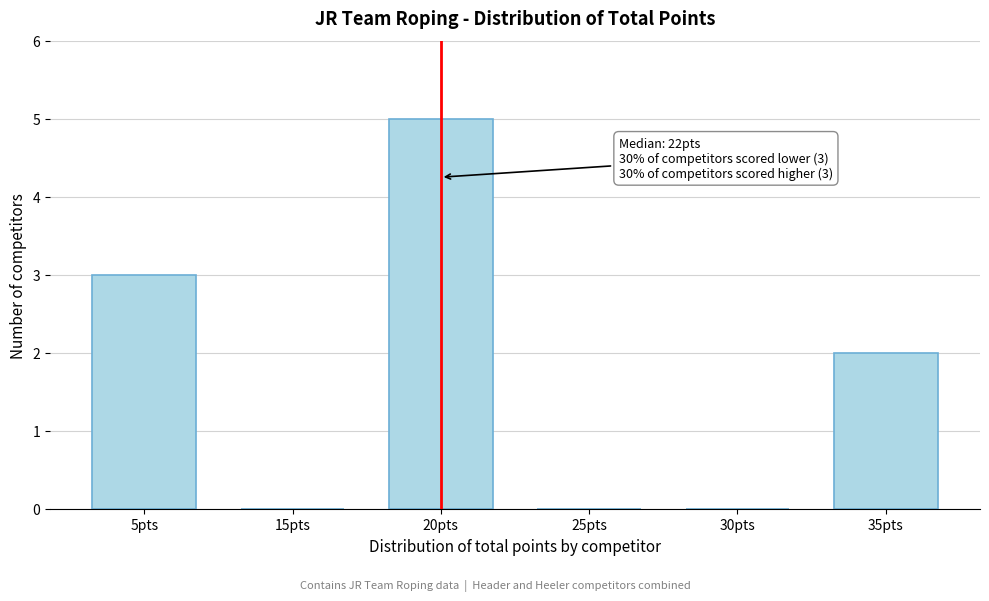

Reading right to left, extract all data points from this chart.

35pts=2	30pts=0	25pts=0	20pts=5	15pts=0	5pts=3